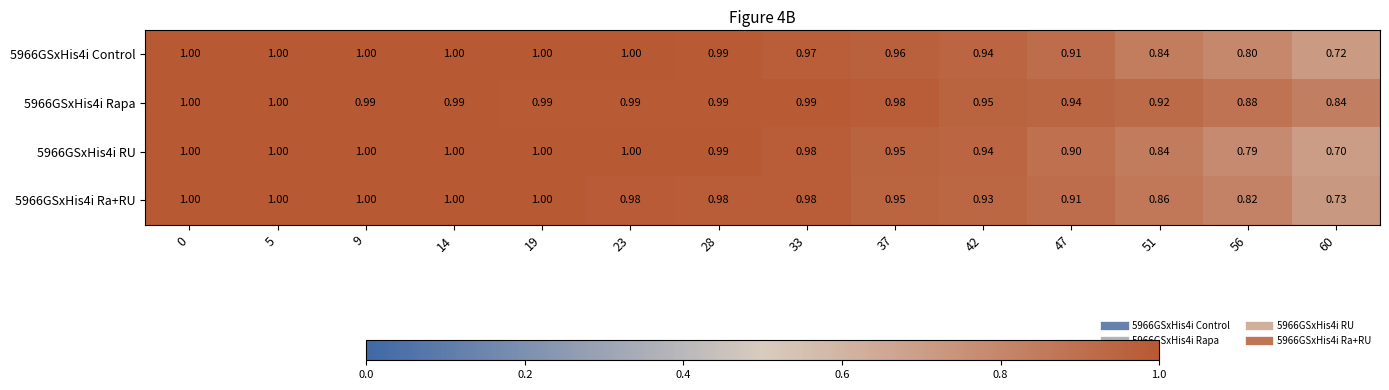

Count the number of categories in the chart.

14